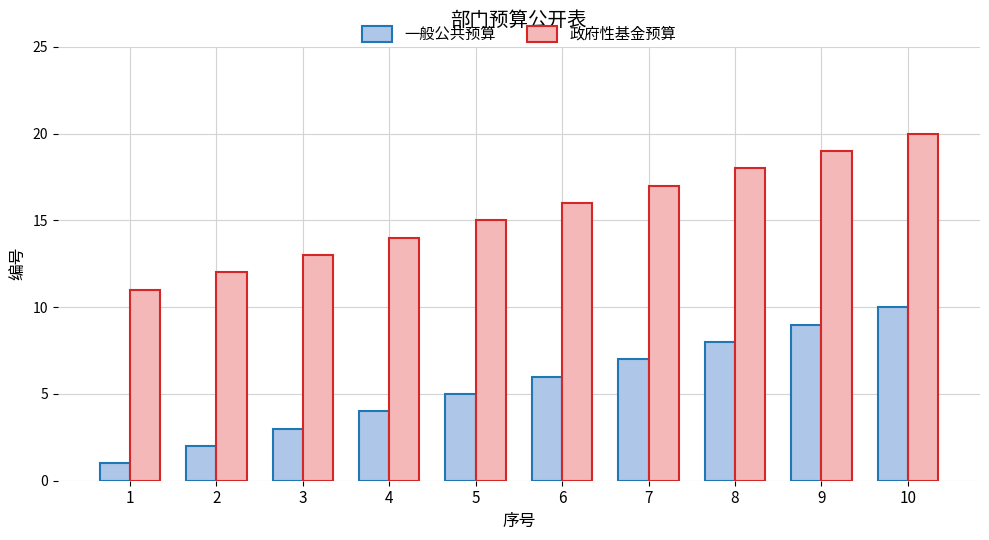

Is the value of 政府性基金预算 at 3 greater than the value of 一般公共预算 at 8?

Yes